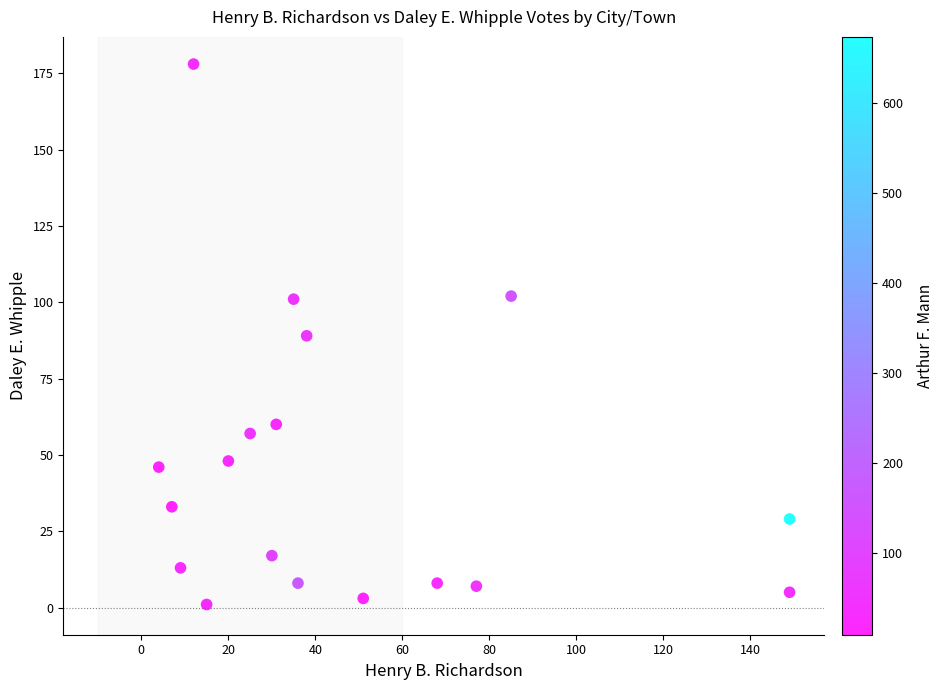

What is the range of Y values (max minus min)?

177